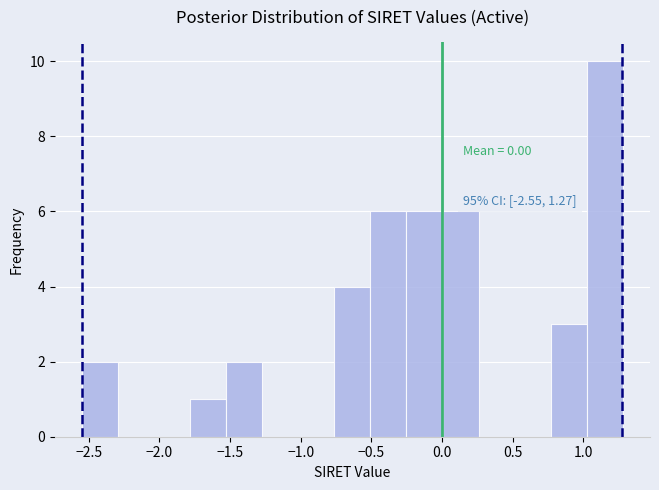

Over which range of the x-axis is the bar tallest?

1.00 to 1.30